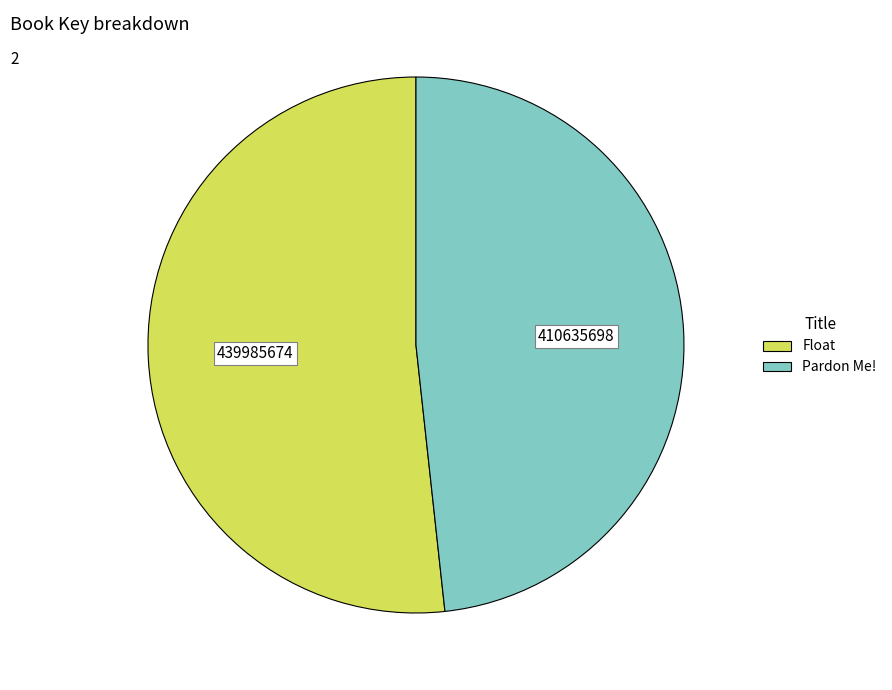

Between Pardon Me! and Float, which is larger?

Float